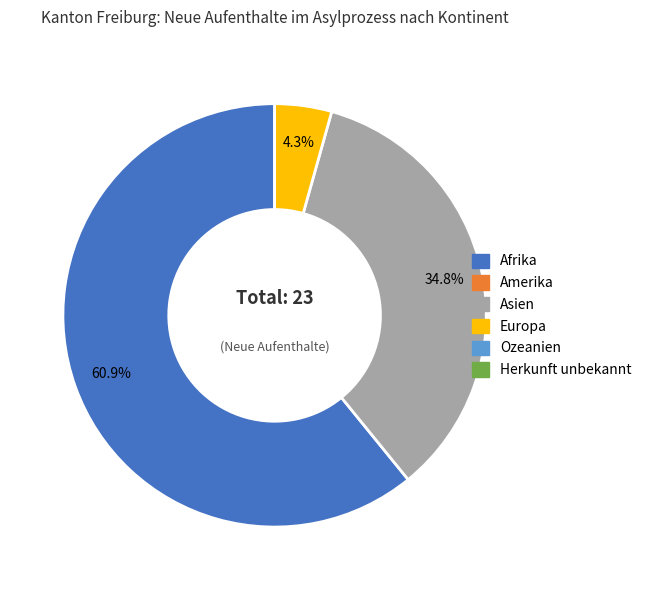

Is there any slice that represents more than half of the pie?

Yes